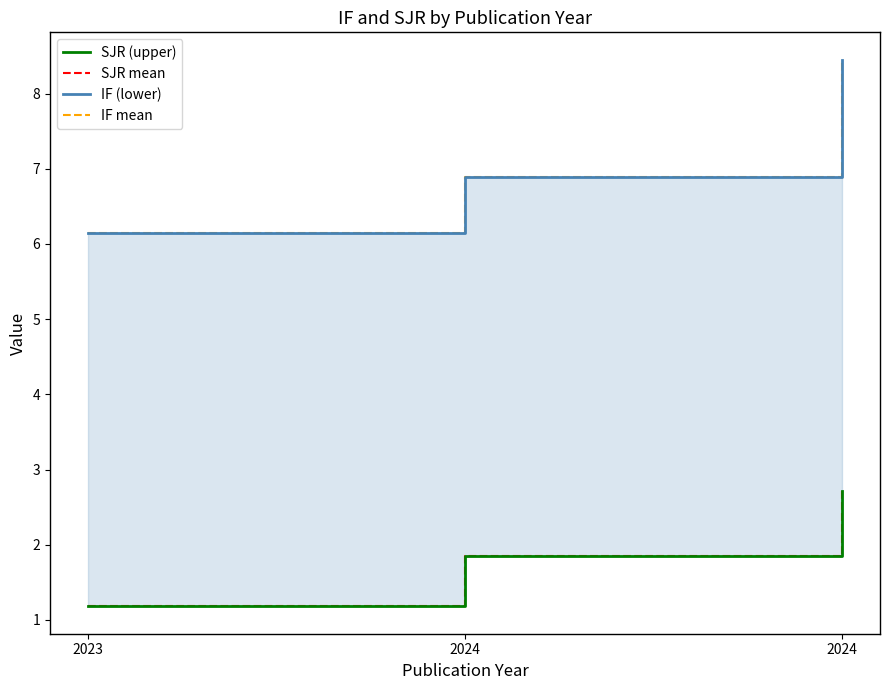

Which category has the highest value in the IF (lower) series?

2024